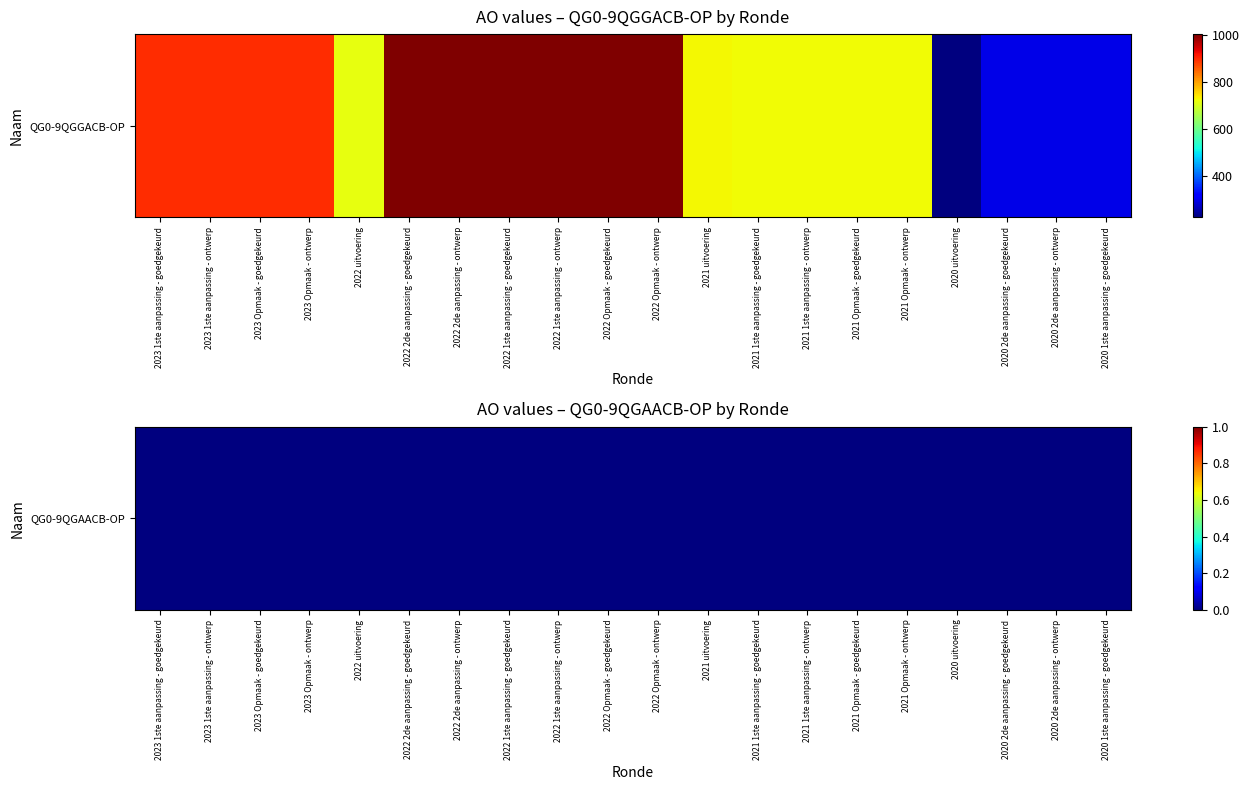

At which label does the data first exceed 895?

2022 2de aanpassing - goedgekeurd